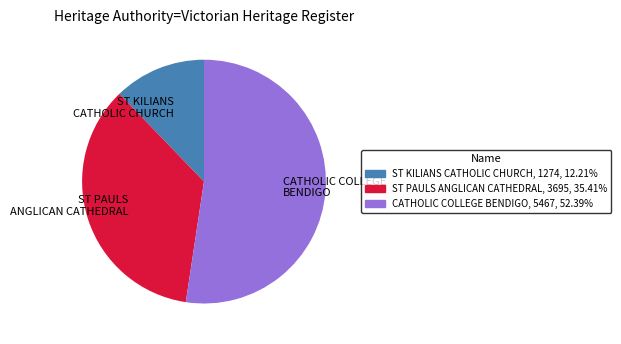

Rank the categories by value from highest to lowest.

CATHOLIC COLLEGE BENDIGO, ST PAULS ANGLICAN CATHEDRAL, ST KILIANS CATHOLIC CHURCH